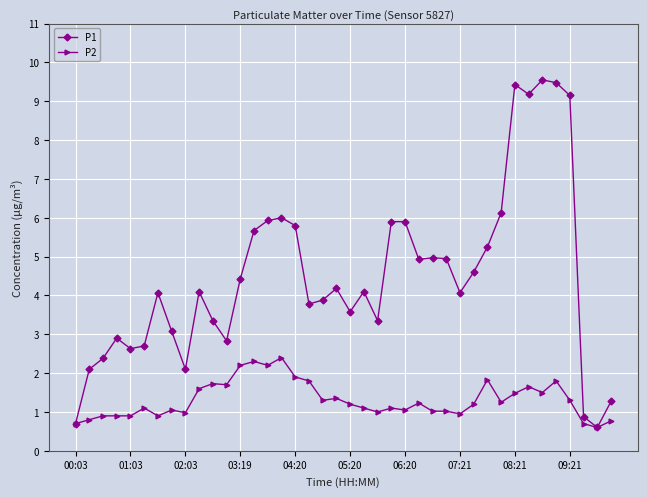

At how many categories does at least one series exceed 7?

5